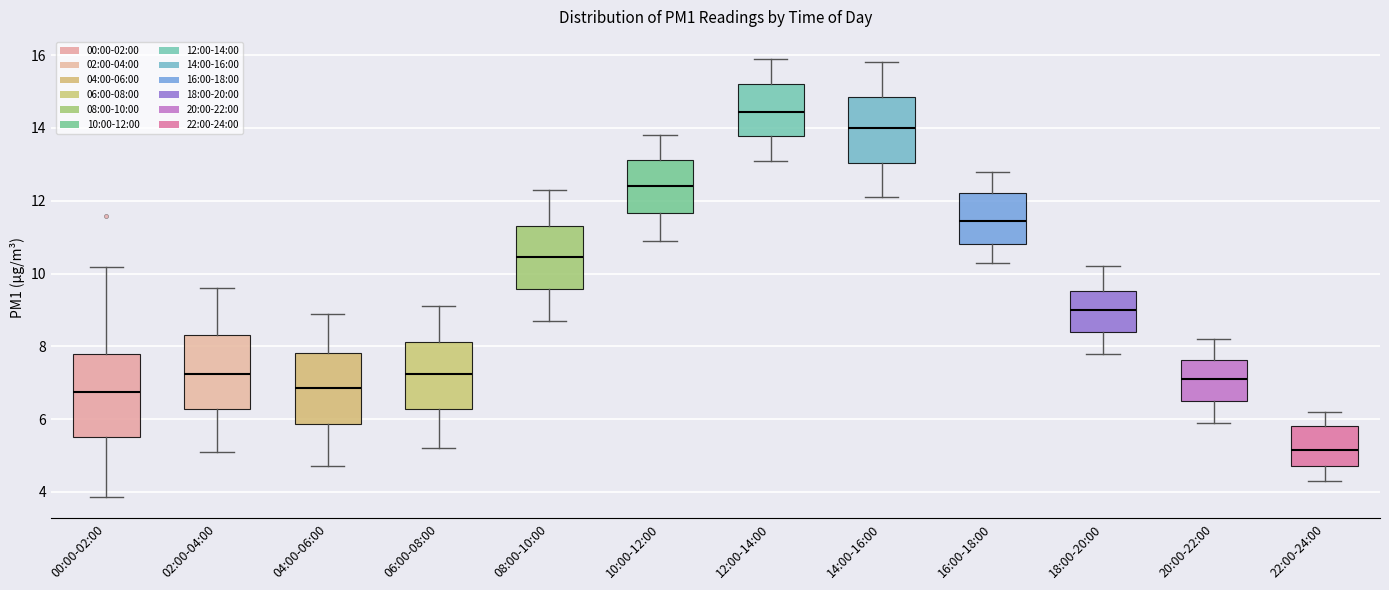

Reading left to right, transcribe this box plot: for each box, give where its median line is, the range the box spans, and where its two whiskers end, as read against the y-axis. The values are not printed on the chart, so give them approximately, as read against the axis.

00:00-02:00: median 6.8, box 5.6 to 7.8, whiskers 3.8 to 10.2
02:00-04:00: median 7.2, box 6.2 to 8.4, whiskers 5.2 to 9.6
04:00-06:00: median 6.8, box 5.8 to 7.8, whiskers 4.8 to 9.0
06:00-08:00: median 7.2, box 6.2 to 8.2, whiskers 5.2 to 9.2
08:00-10:00: median 10.4, box 9.6 to 11.4, whiskers 8.8 to 12.4
10:00-12:00: median 12.4, box 11.6 to 13.2, whiskers 11.0 to 13.8
12:00-14:00: median 14.4, box 13.8 to 15.2, whiskers 13.2 to 16.0
14:00-16:00: median 14.0, box 13.0 to 14.8, whiskers 12.2 to 15.8
16:00-18:00: median 11.4, box 10.8 to 12.2, whiskers 10.4 to 12.8
18:00-20:00: median 9.0, box 8.4 to 9.6, whiskers 7.8 to 10.2
20:00-22:00: median 7.2, box 6.6 to 7.6, whiskers 6.0 to 8.2
22:00-24:00: median 5.2, box 4.8 to 5.8, whiskers 4.4 to 6.2